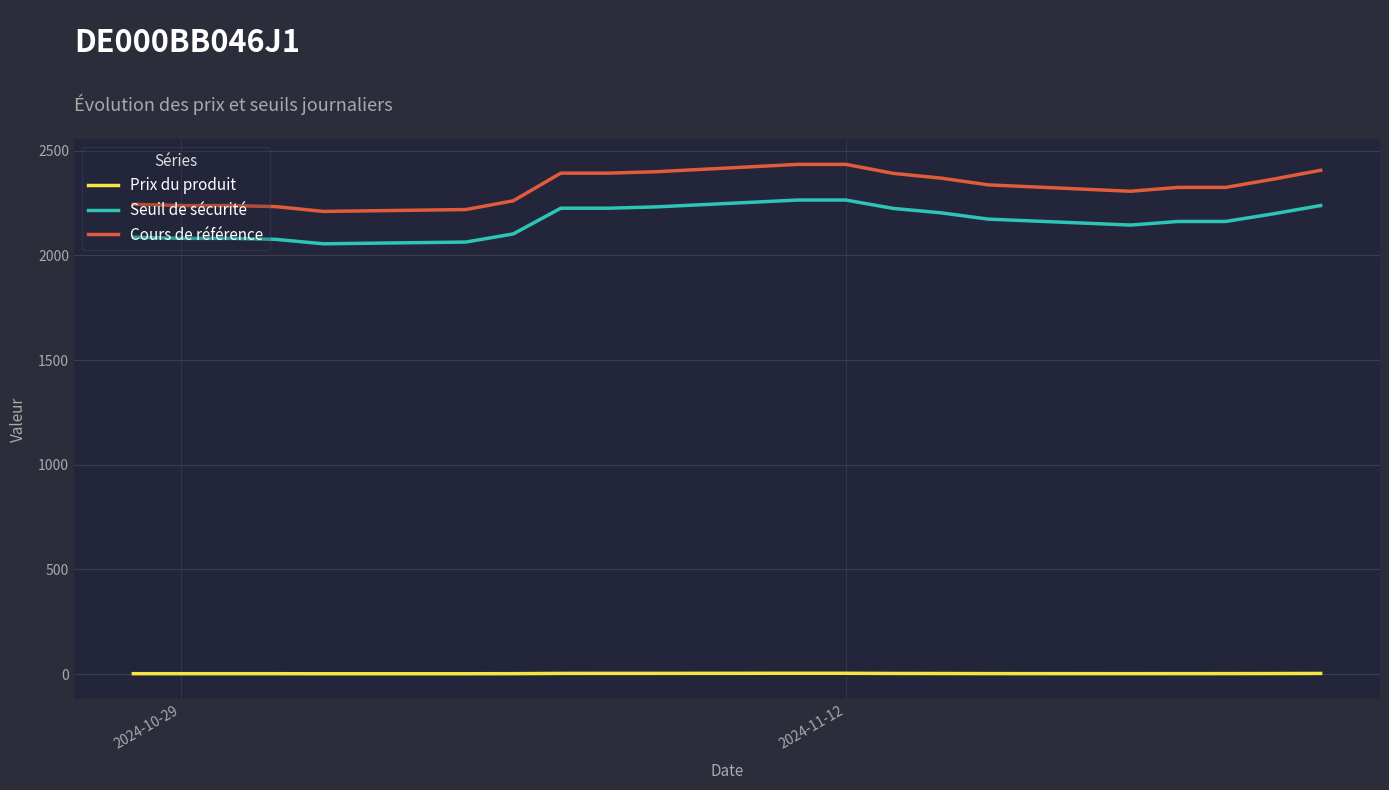

The Seuil de sécurité series shows 1222.3 at 2024-11-12. True or false?

False